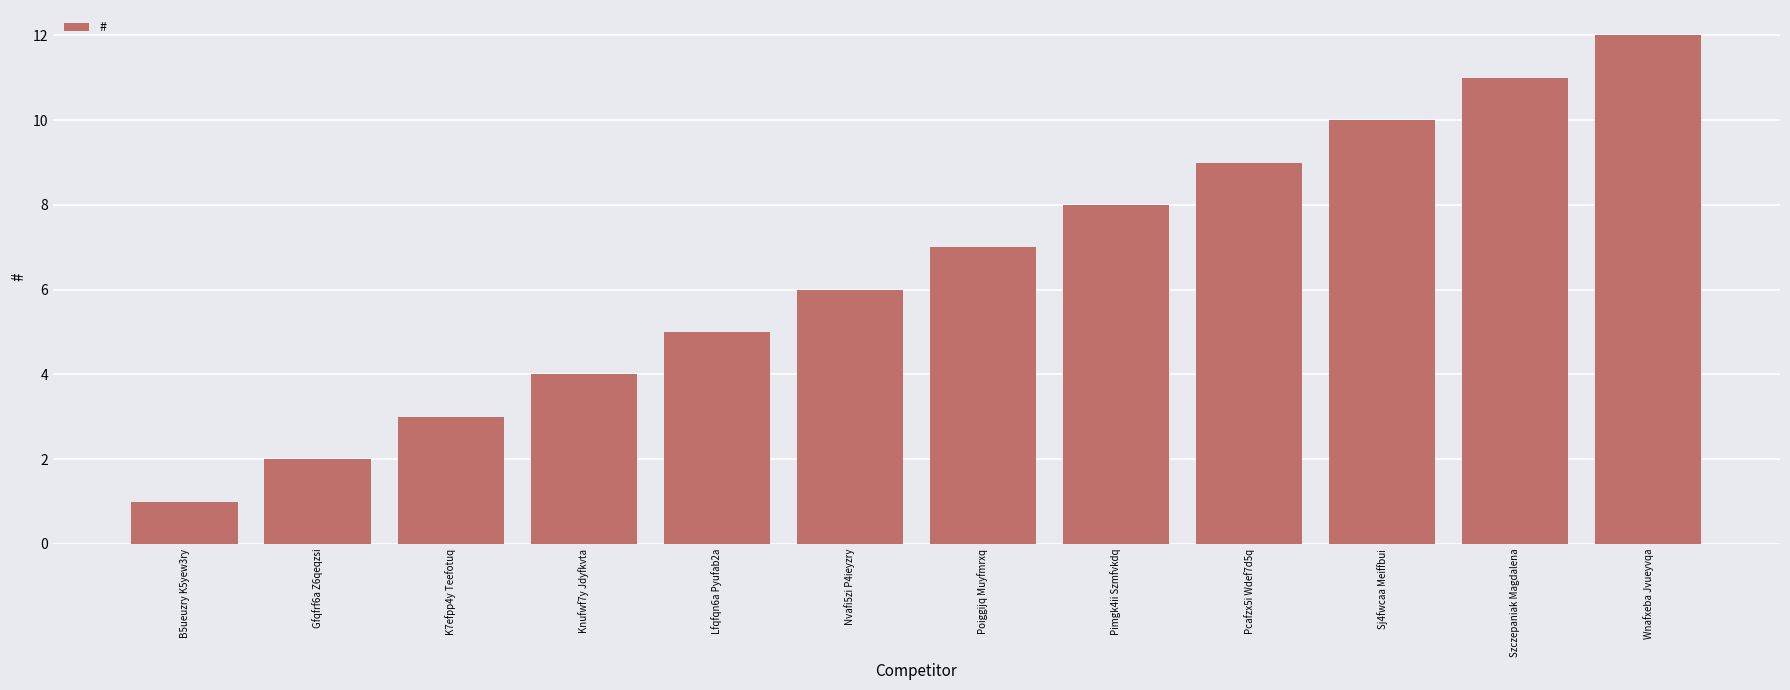

Is it true that the value at Sj4fwcaa Meiffbui is 10?

True